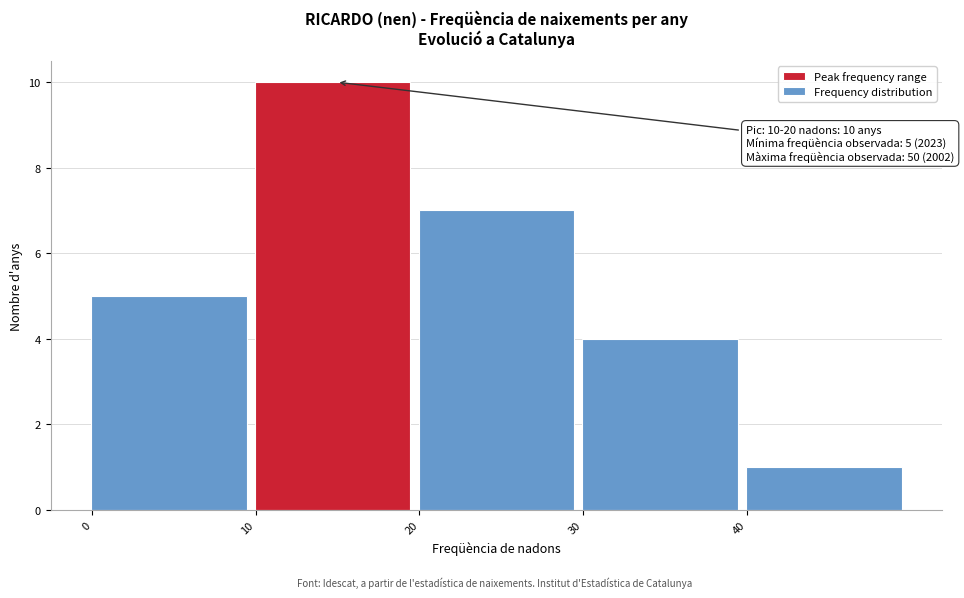

Which range on the x-axis has the tallest bar?

10 to 20